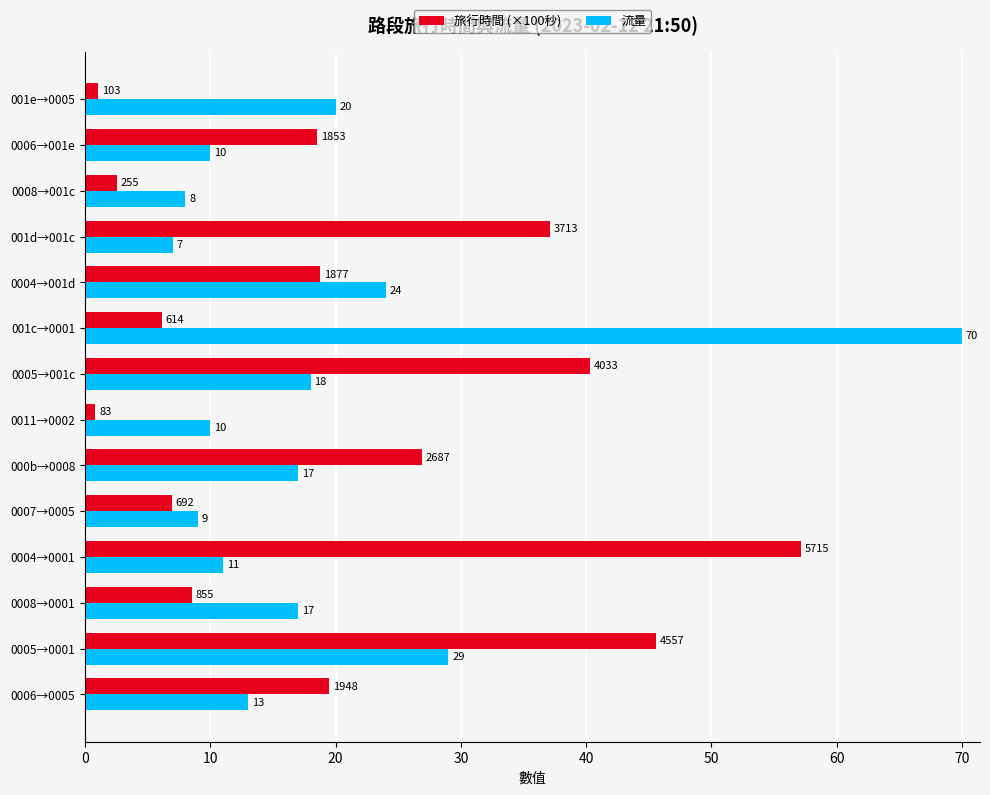

Between 0004→0001 and 0004→001d, which series saw the biggest shift?

旅行時間 (×100秒)